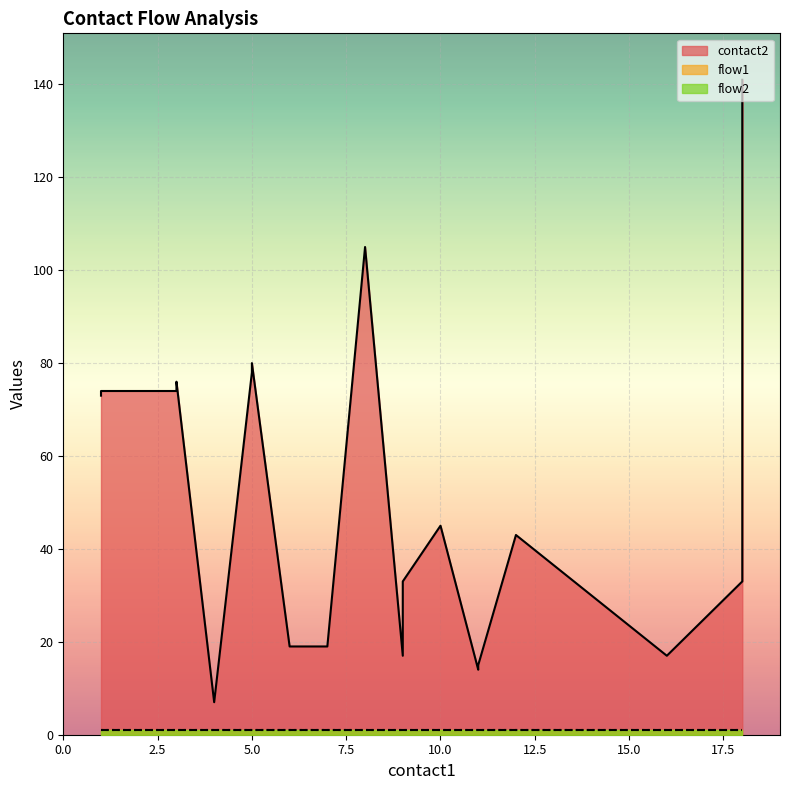

How many data points in contact2 are less than 45?

10